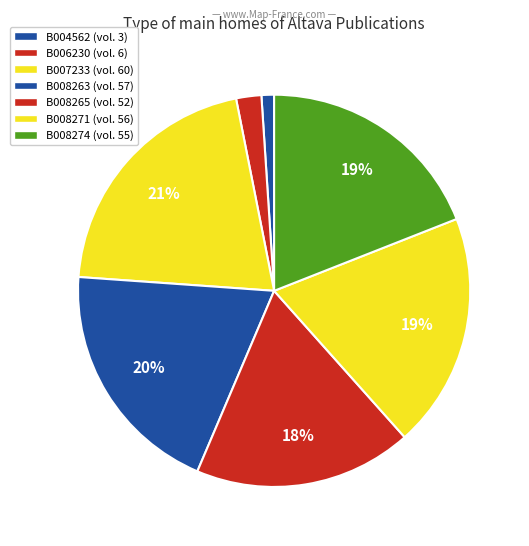

How much of the chart is everything except B007233?

79.2%